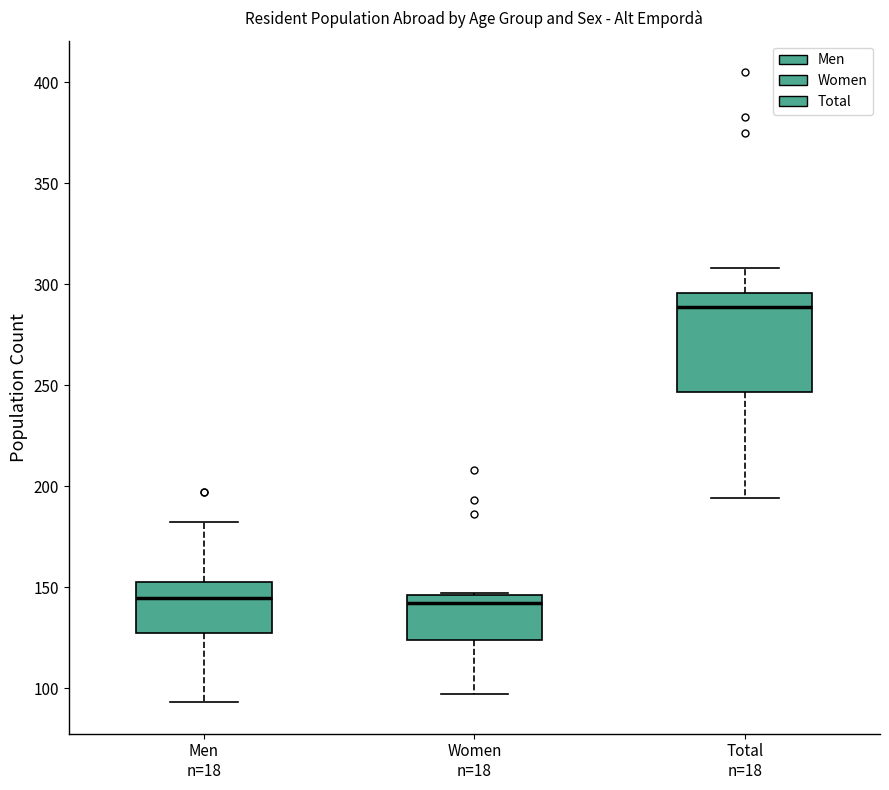

Comparing the boxes themselves (not the whiskers), which one is the tallest?

Total n=18